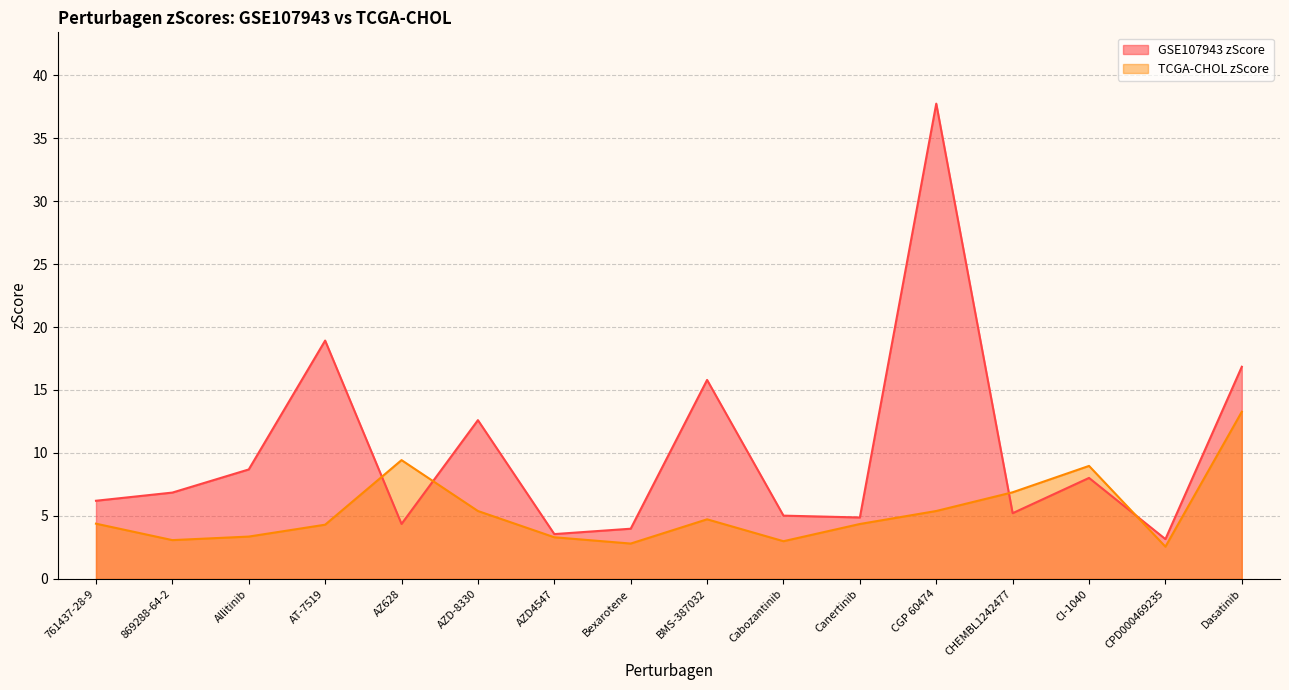

Reading left to right, list all the values displayed in this chart.

GSE107943 zScore: 761437-28-9=6.2	869288-64-2=6.9	Allitinib=8.7	AT-7519=18.9	AZ628=4.4	AZD-8330=12.6	AZD4547=3.6	Bexarotene=4.0	BMS-387032=15.8	Cabozantinib=5.0	Canertinib=4.9	CGP 60474=37.7	CHEMBL1242477=5.2	CI-1040=8.0	CPD000469235=3.2	Dasatinib=16.8
TCGA-CHOL zScore: 761437-28-9=4.4	869288-64-2=3.1	Allitinib=3.4	AT-7519=4.3	AZ628=9.4	AZD-8330=5.4	AZD4547=3.3	Bexarotene=2.8	BMS-387032=4.7	Cabozantinib=3.0	Canertinib=4.4	CGP 60474=5.4	CHEMBL1242477=6.9	CI-1040=9.0	CPD000469235=2.6	Dasatinib=13.3